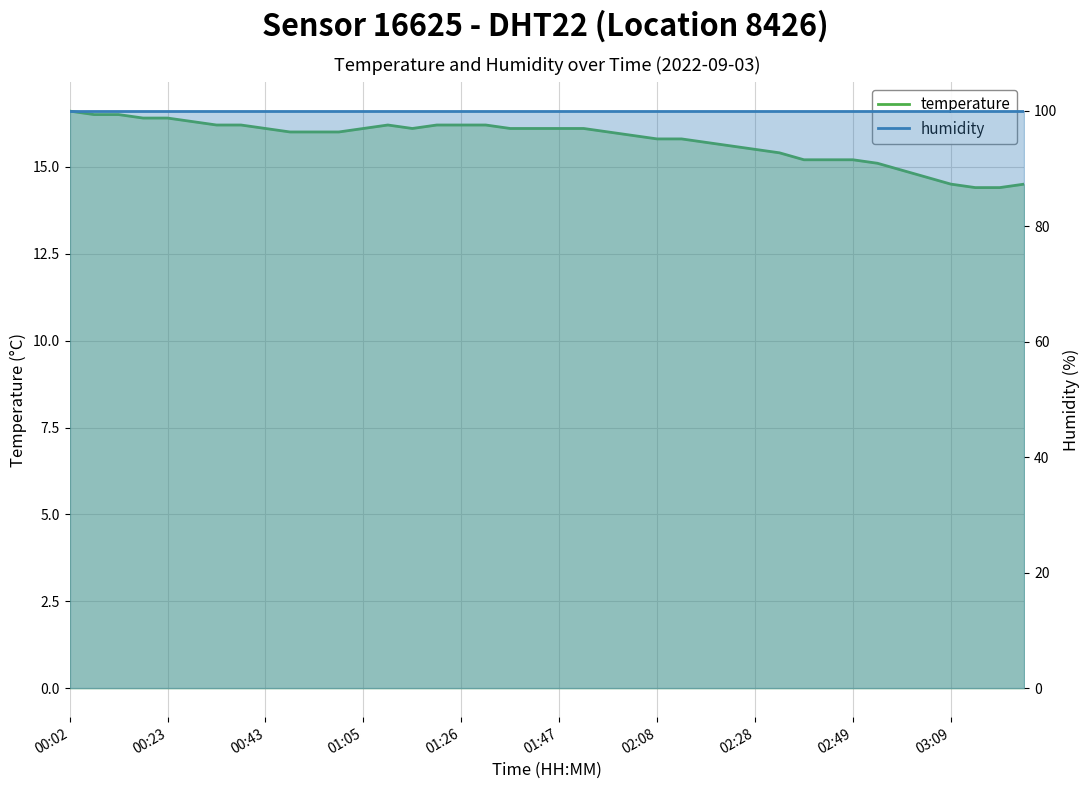

What is the maximum value for humidity?

99.9